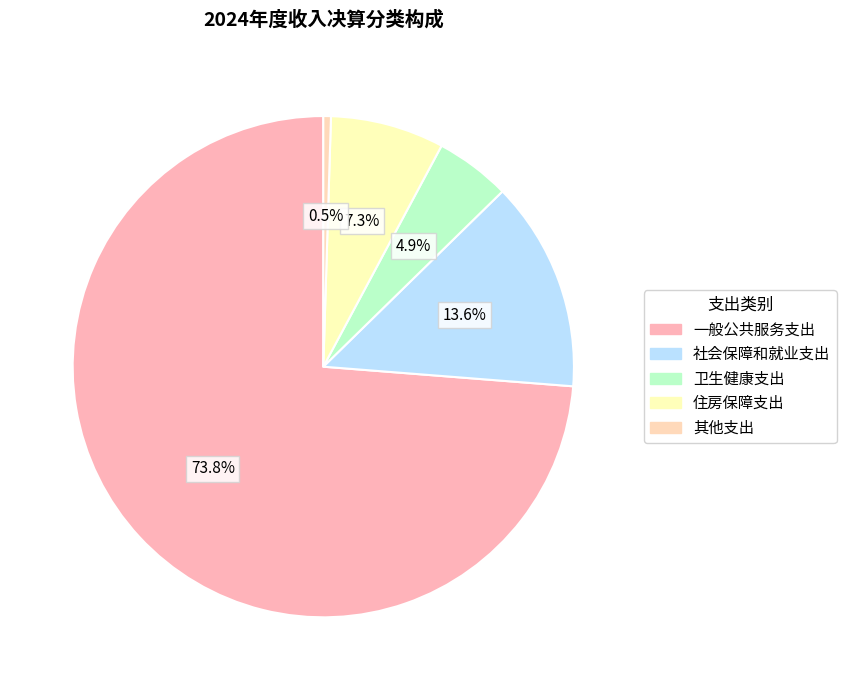

Rank the categories by value from highest to lowest.

一般公共服务支出, 社会保障和就业支出, 住房保障支出, 卫生健康支出, 其他支出